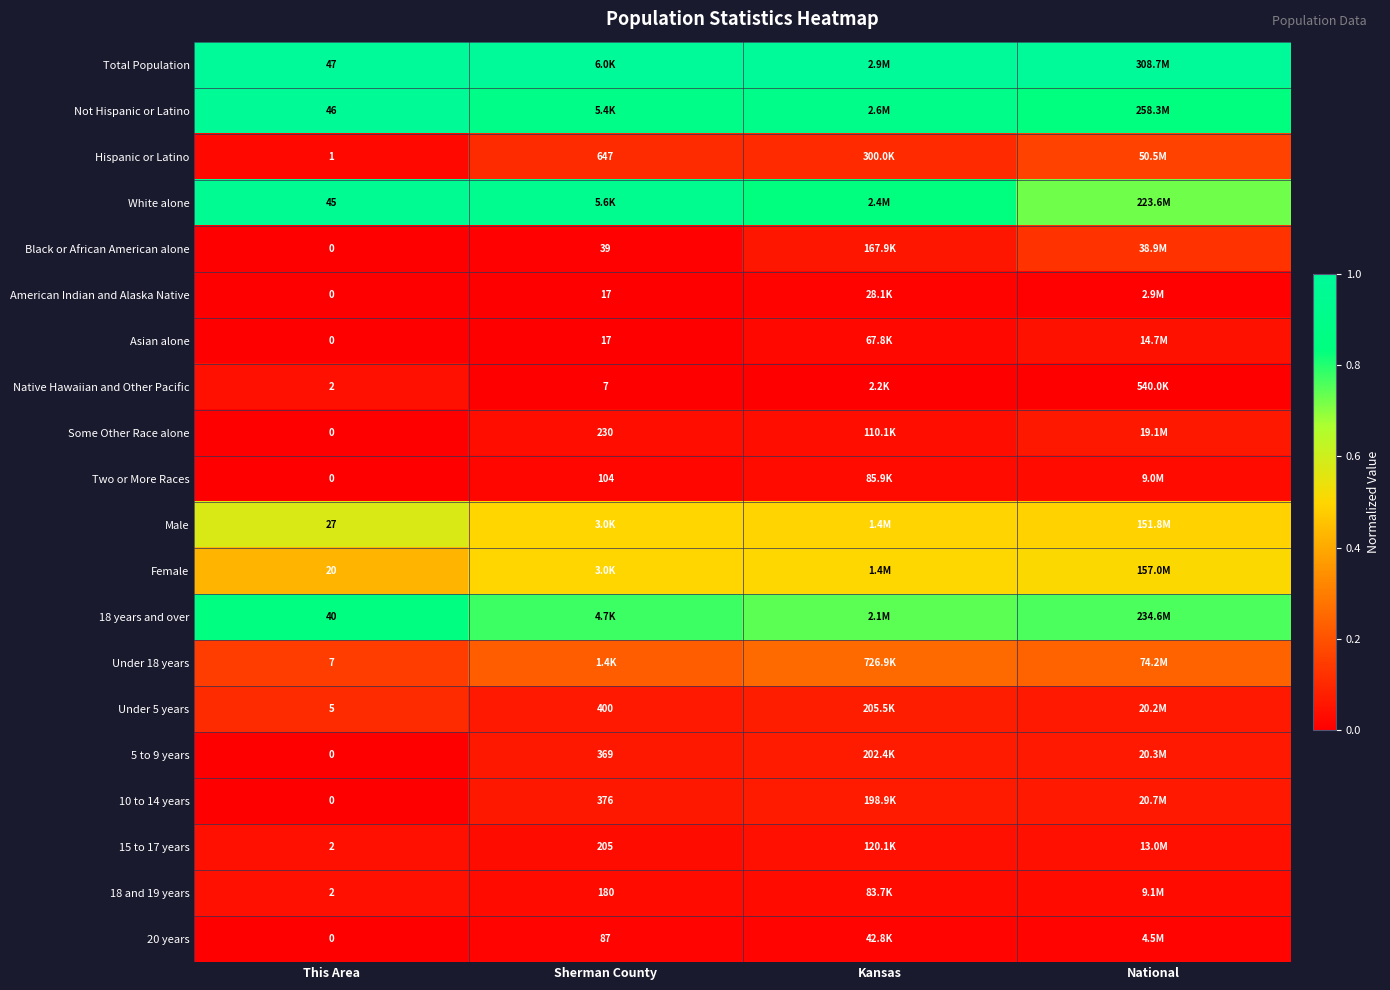

Between Kansas and This Area, which is larger?

Kansas